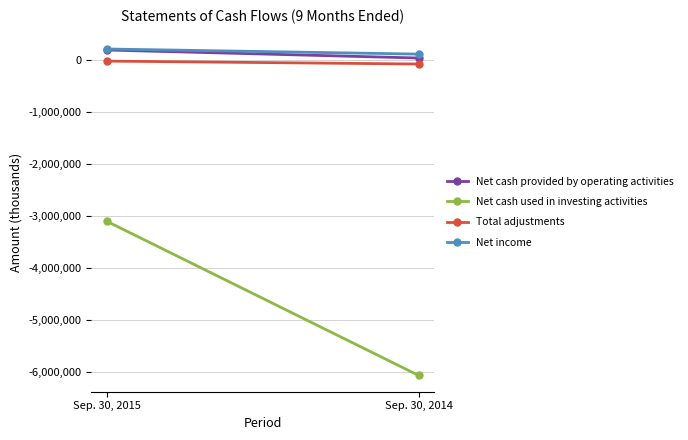

Between Sep. 30, 2015 and Sep. 30, 2014, which series saw the biggest shift?

Net cash used in investing activities